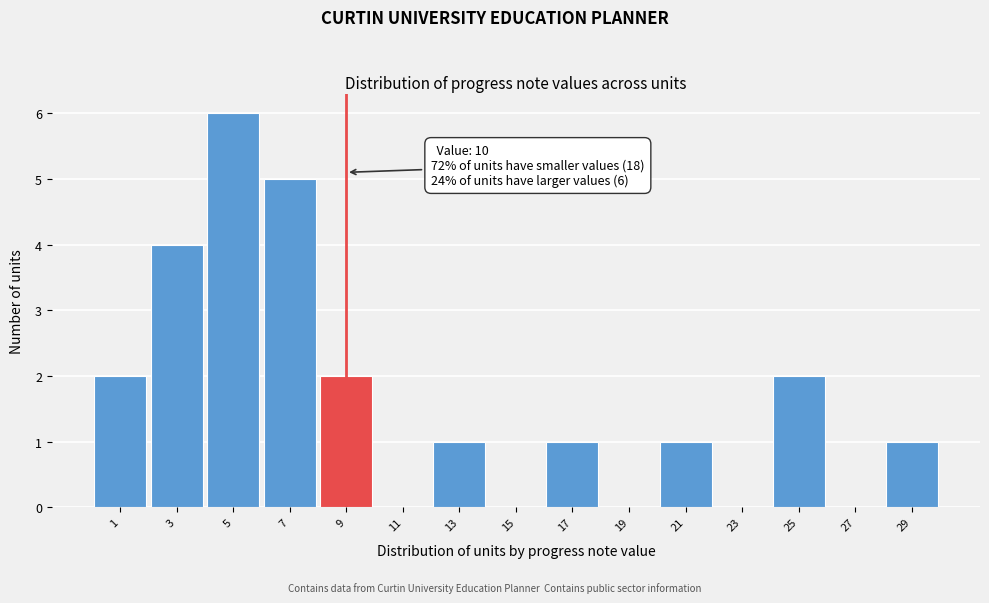

Reading left to right, transcribe all the data shown in this chart.

1=2	3=4	5=6	7=5	9=2	11=0	13=1	15=0	17=1	19=0	21=1	23=0	25=2	27=0	29=1